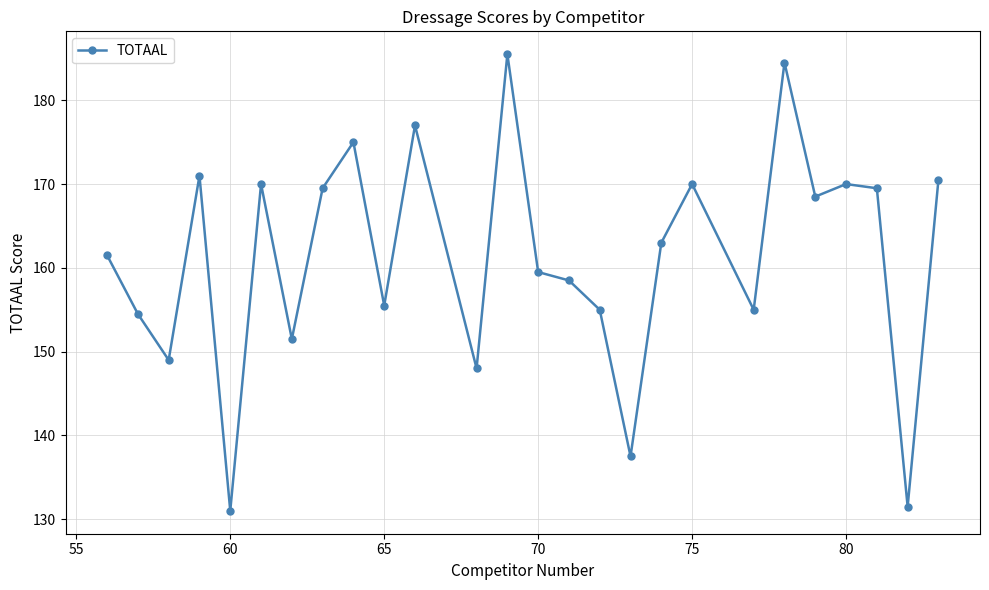

How many values are below 163?

13